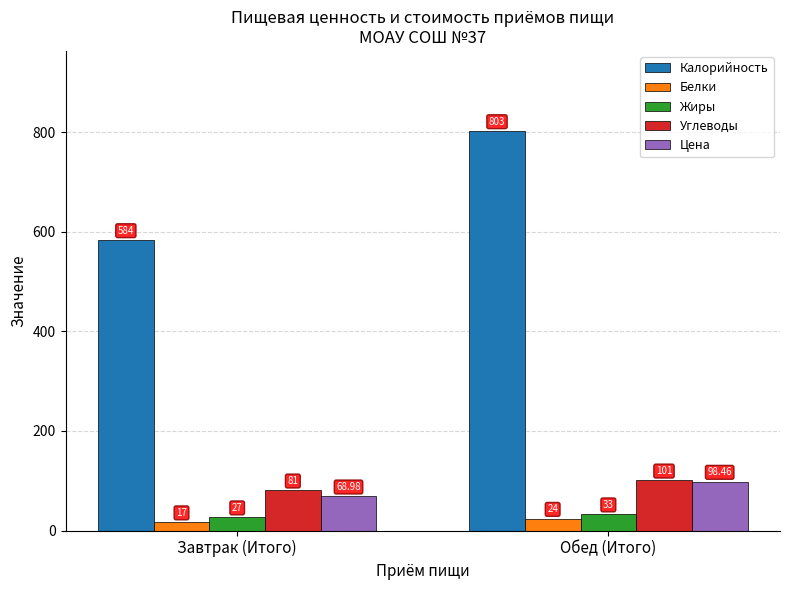

Between Завтрак (Итого) and Обед (Итого), which series saw the biggest shift?

Калорийность